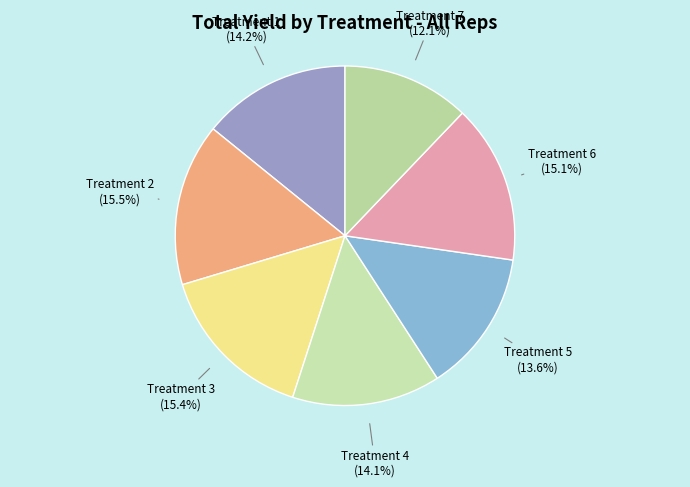

Is Treatment 3 the majority of the pie?

No